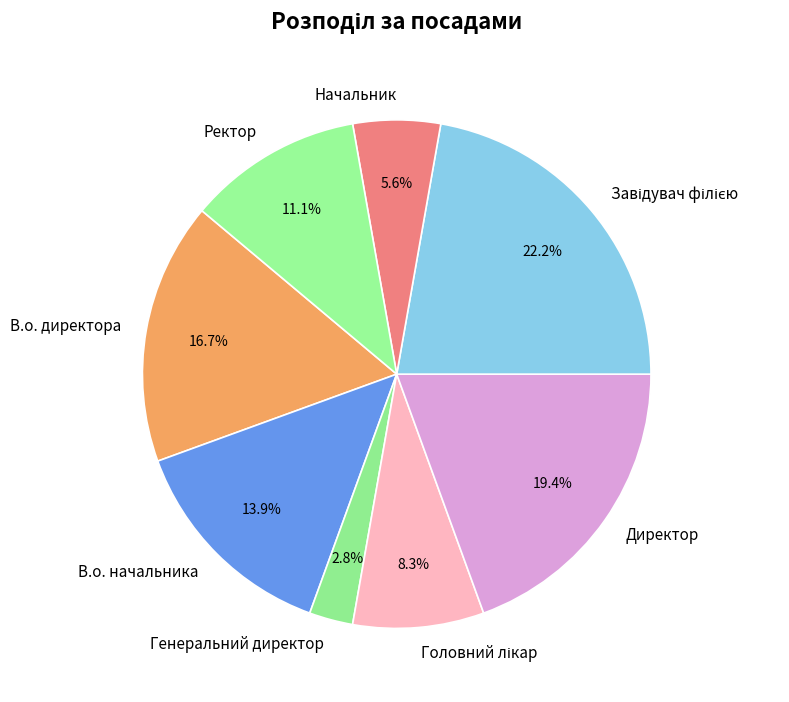

Which category has the smallest portion of the pie?

Генеральний директор